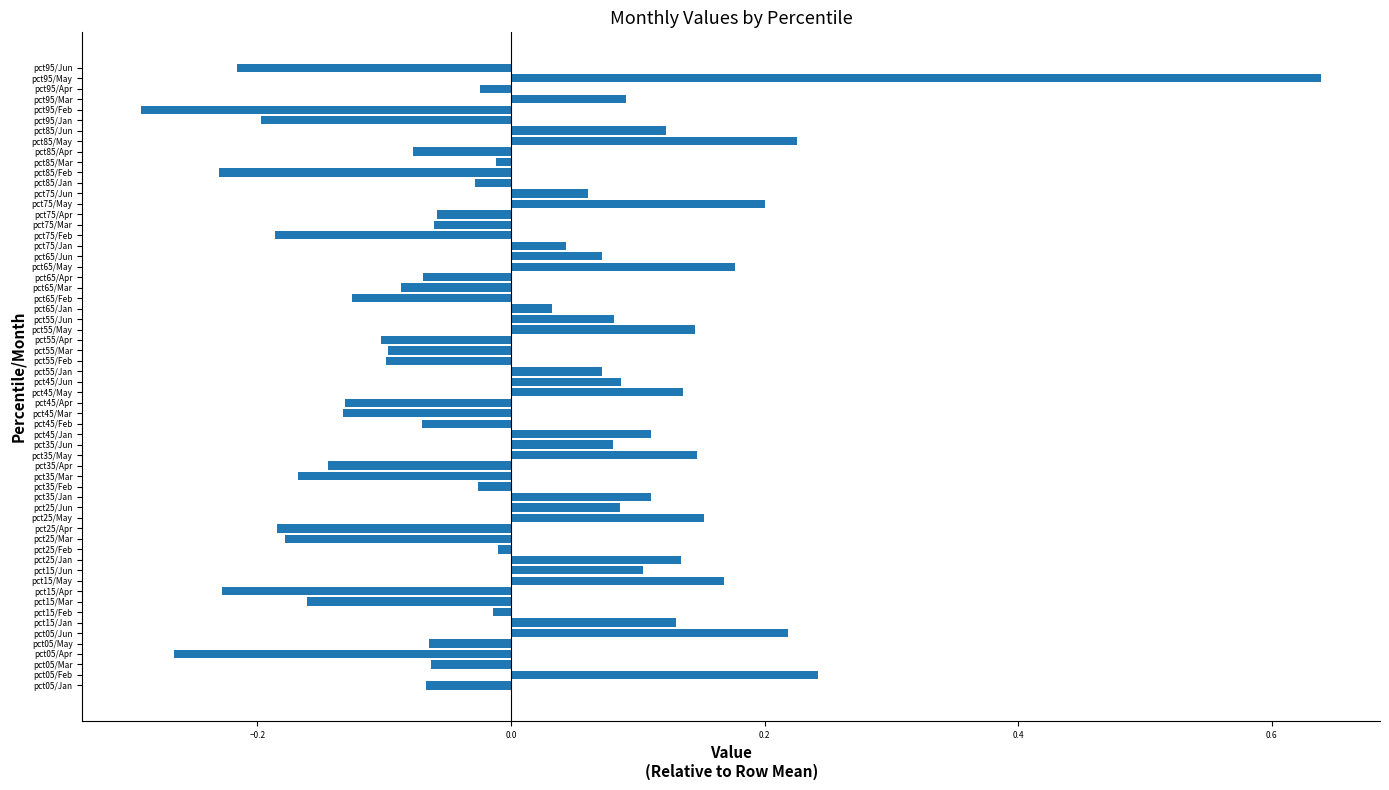

Which series has the largest total across all categories?

May